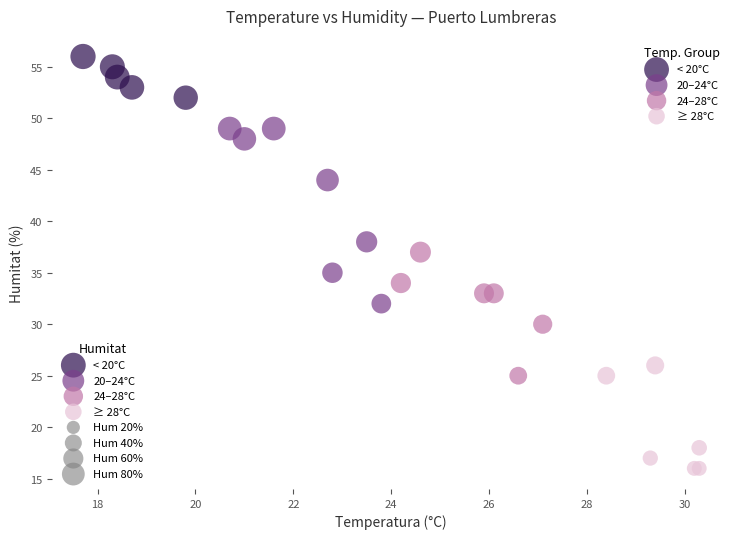

Which series reaches the maximum Y coordinate?

< 20°C